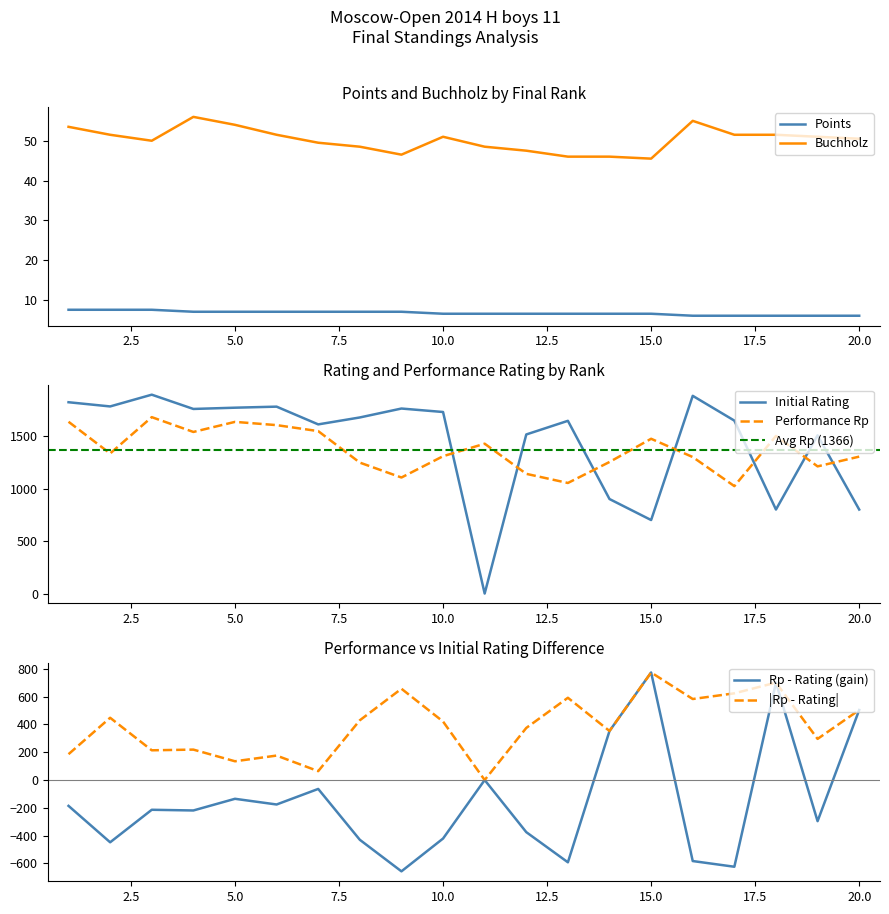

At which label is Buchholz closest to 50?

3